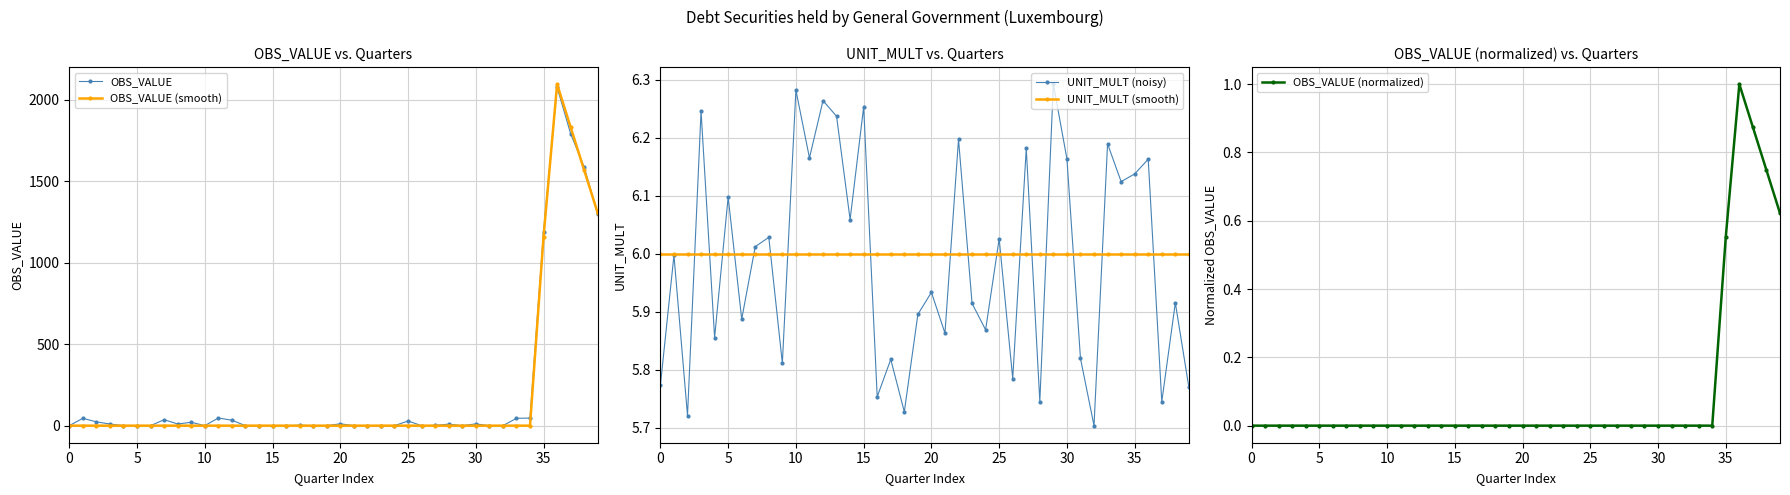

How many interior local peaks does the OBS_VALUE (smooth) series have?

1